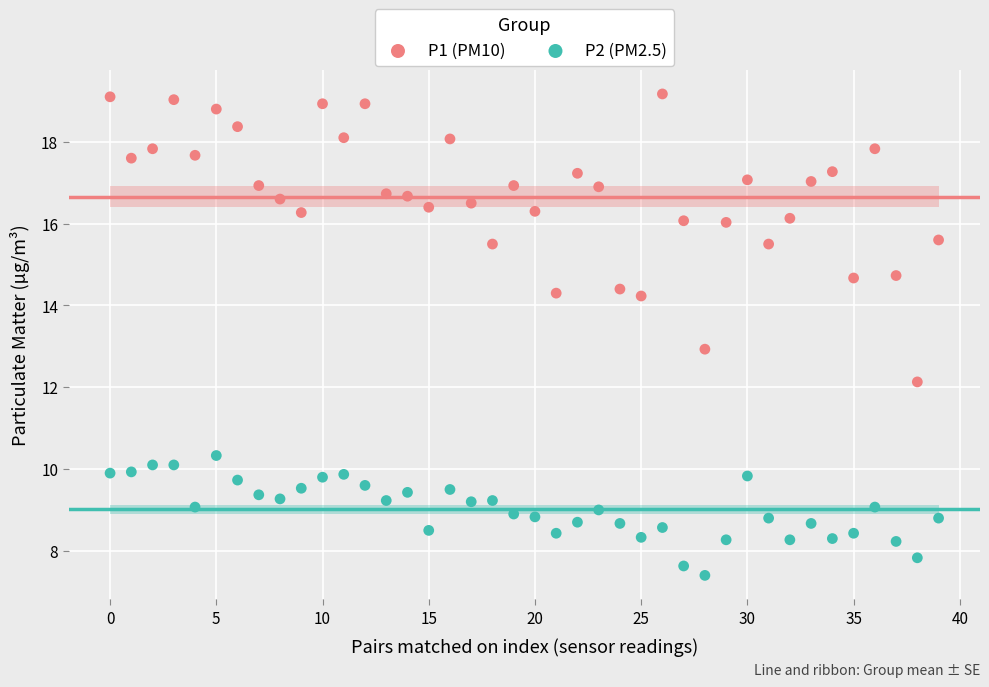

Which series contains the lowest Y value?

P2 (PM2.5)